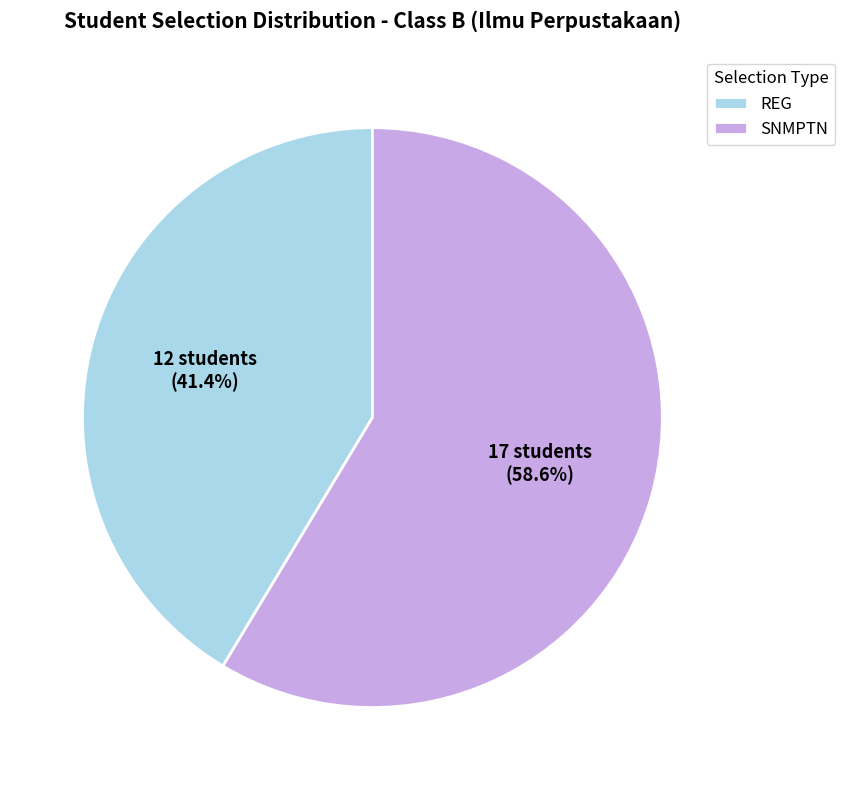

True or false: SNMPTN accounts for 70% of the total.

False